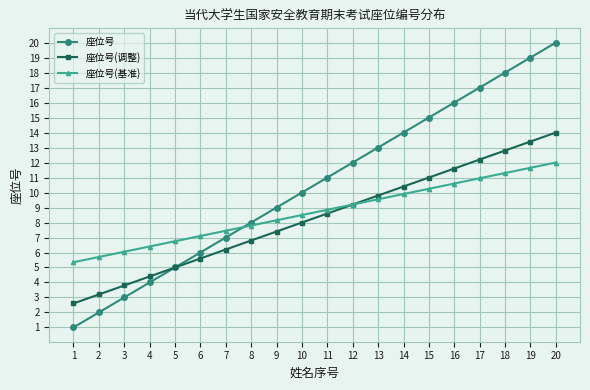

Rank the series by their maximum value, from highest to lowest.

座位号, 座位号(调整), 座位号(基准)